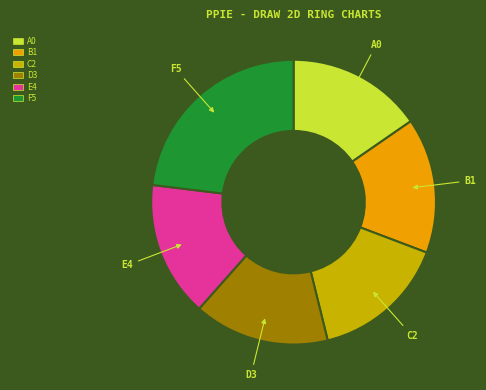

Do C2 and D3 together represent more than half of the pie?

No